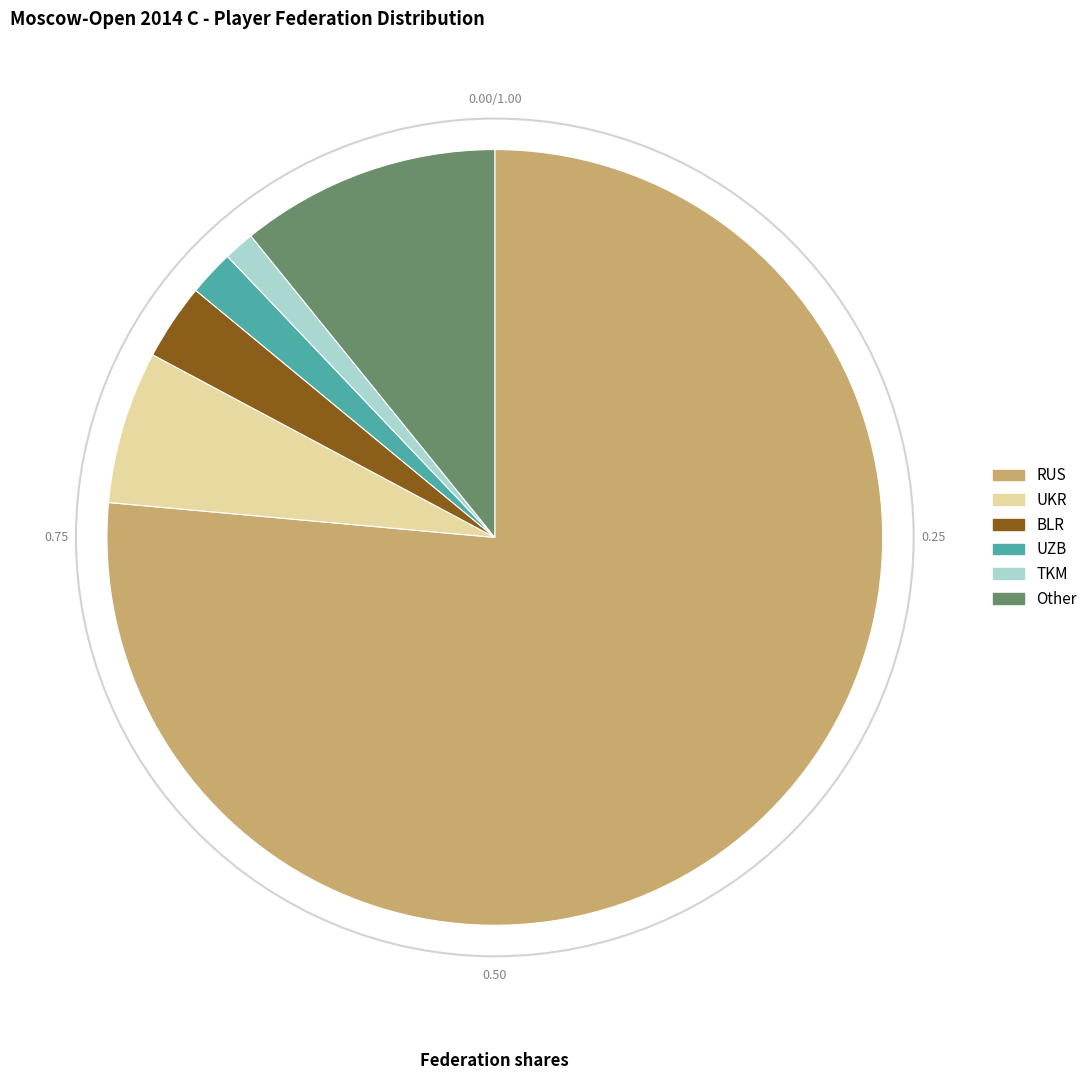

How many segments does this pie chart have?

6